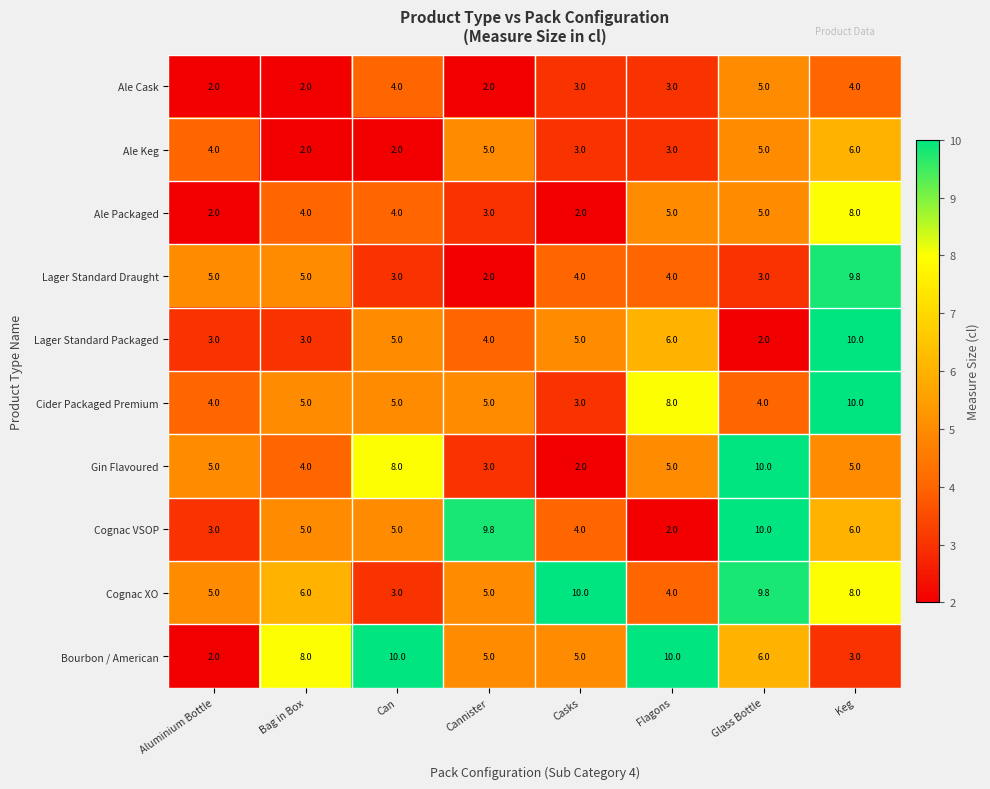

The value of Lager Standard Draught at Casks is 4.0. True or false?

True